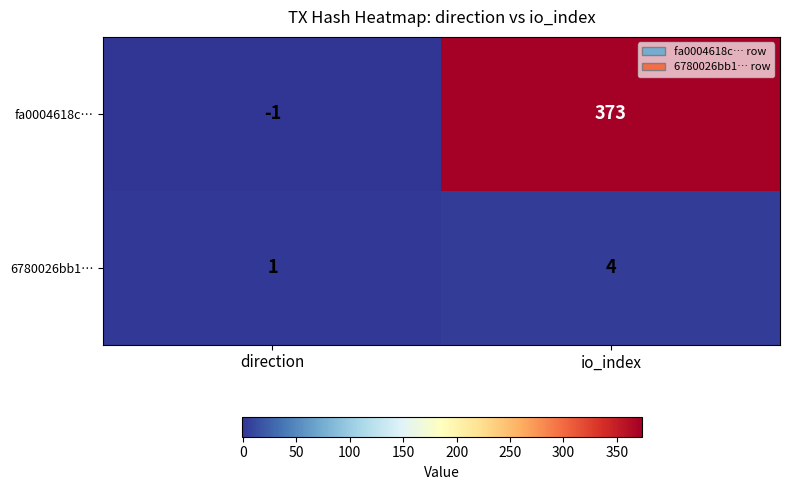

What is the difference between the fa0004618c… values at io_index and direction?

374